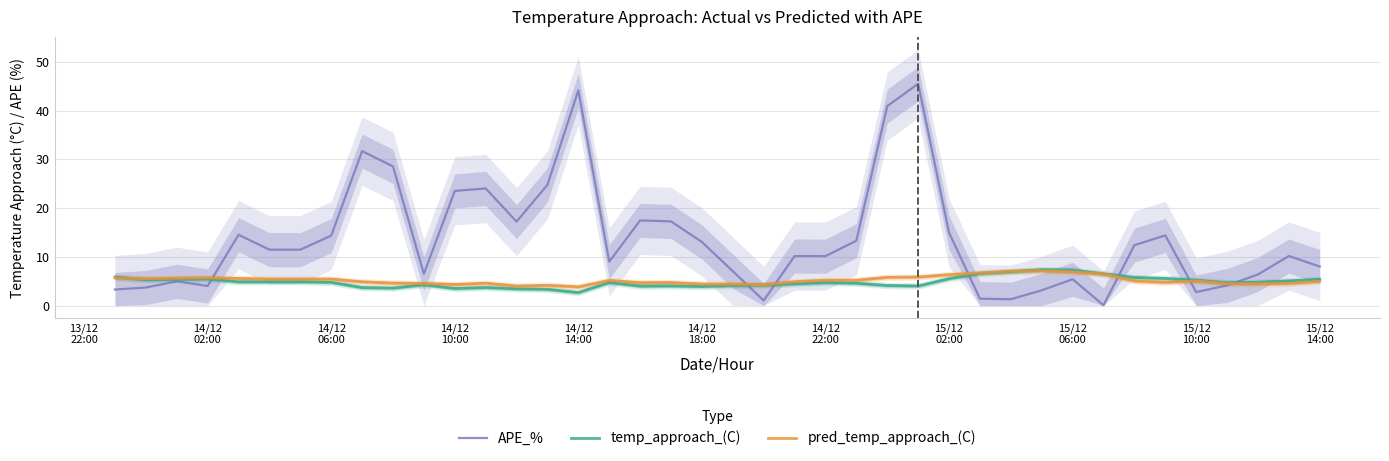

What is the minimum value for pred_temp_approach_(C)?

3.8